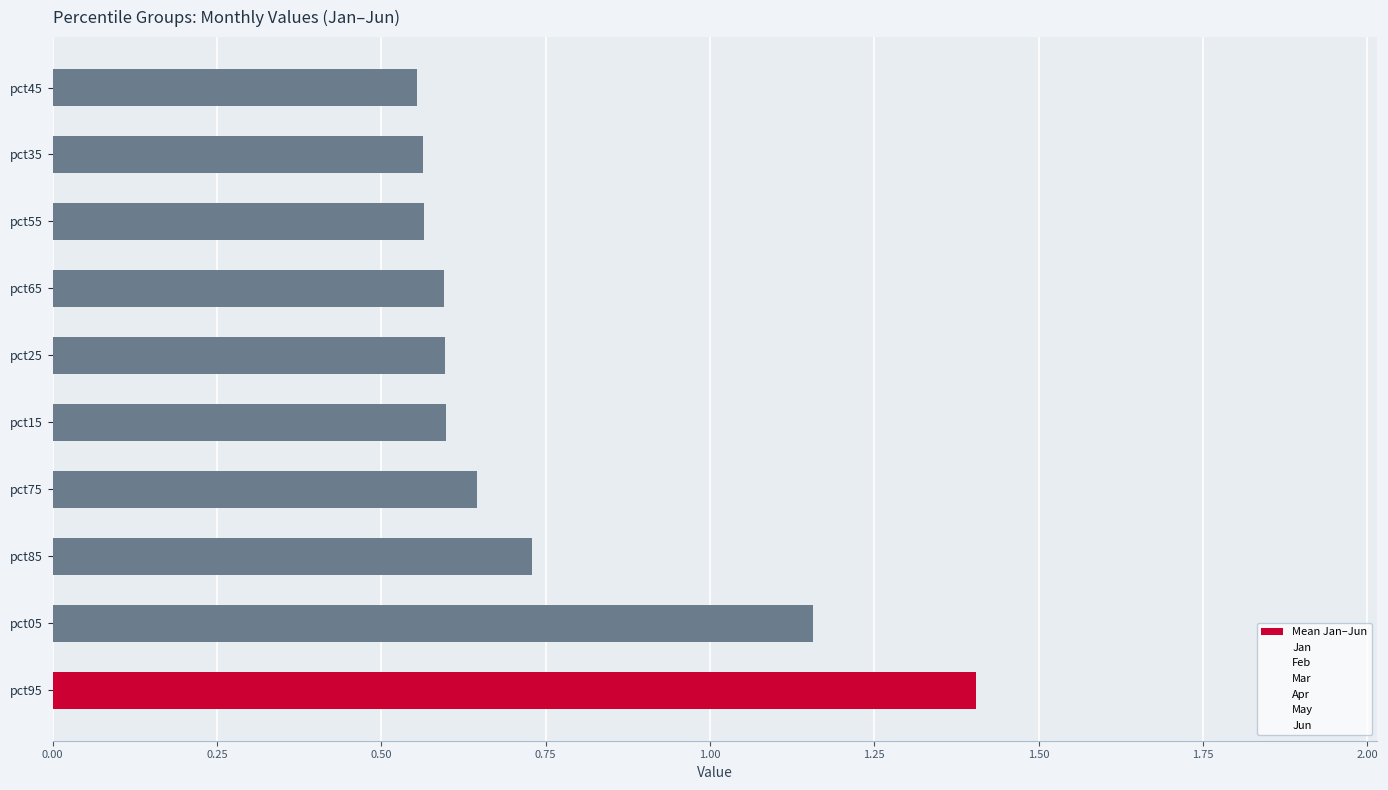

Count the values in the range 0 to 1.

8